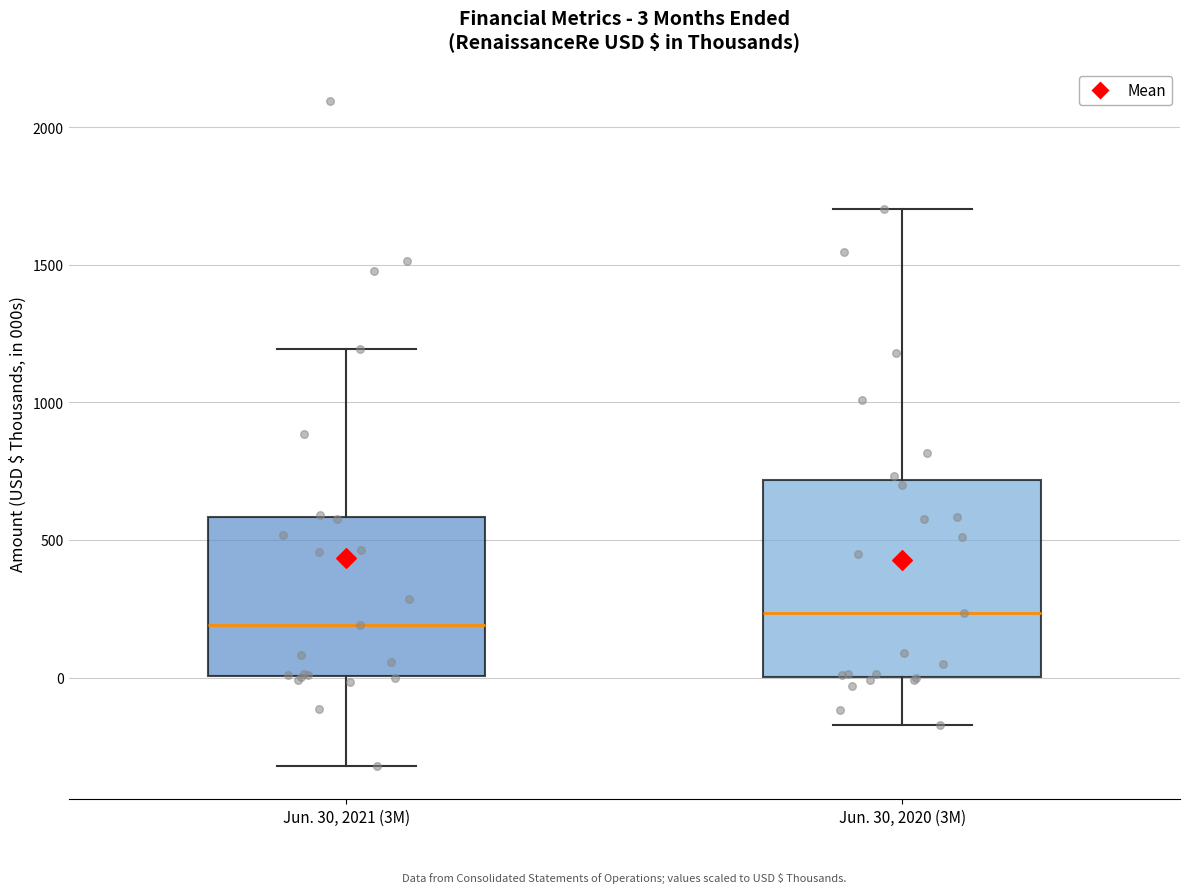

Comparing the boxes themselves (not the whiskers), which one is the tallest?

Jun. 30, 2020 (3M)